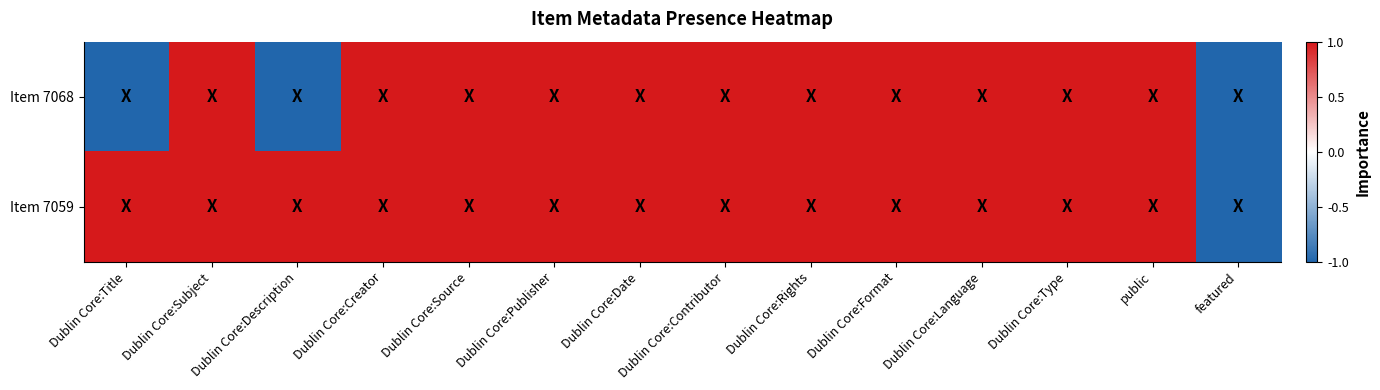

At how many categories does at least one series exceed 0?

13